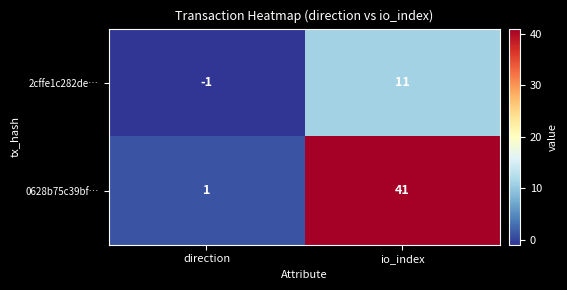

How many values in the 2cffe1c282de… series are below 11?

1